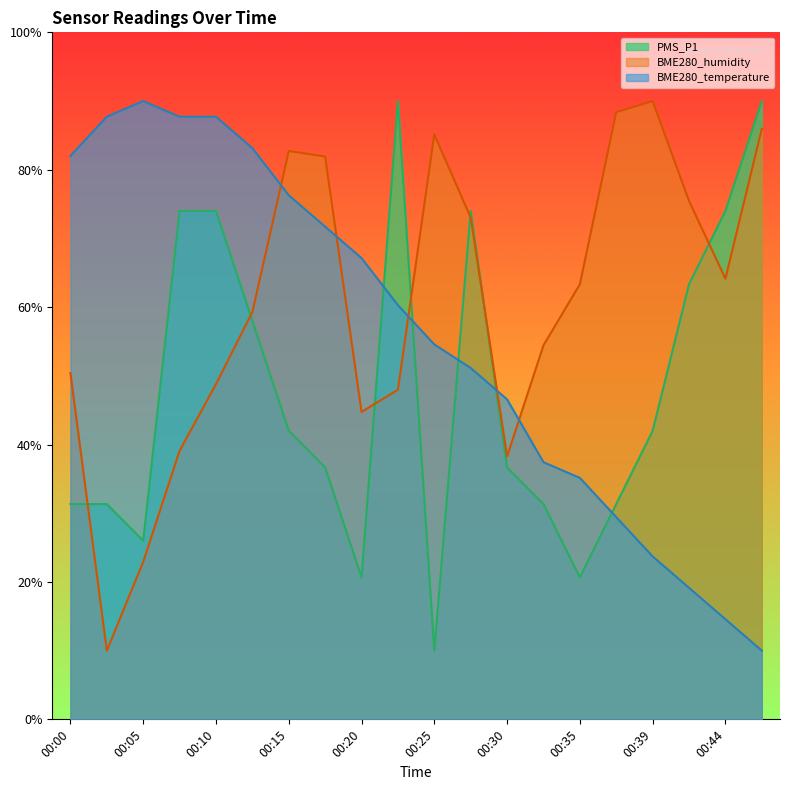

Rank the series by their maximum value, from lowest to highest.

BME280_temperature, BME280_humidity, PMS_P1